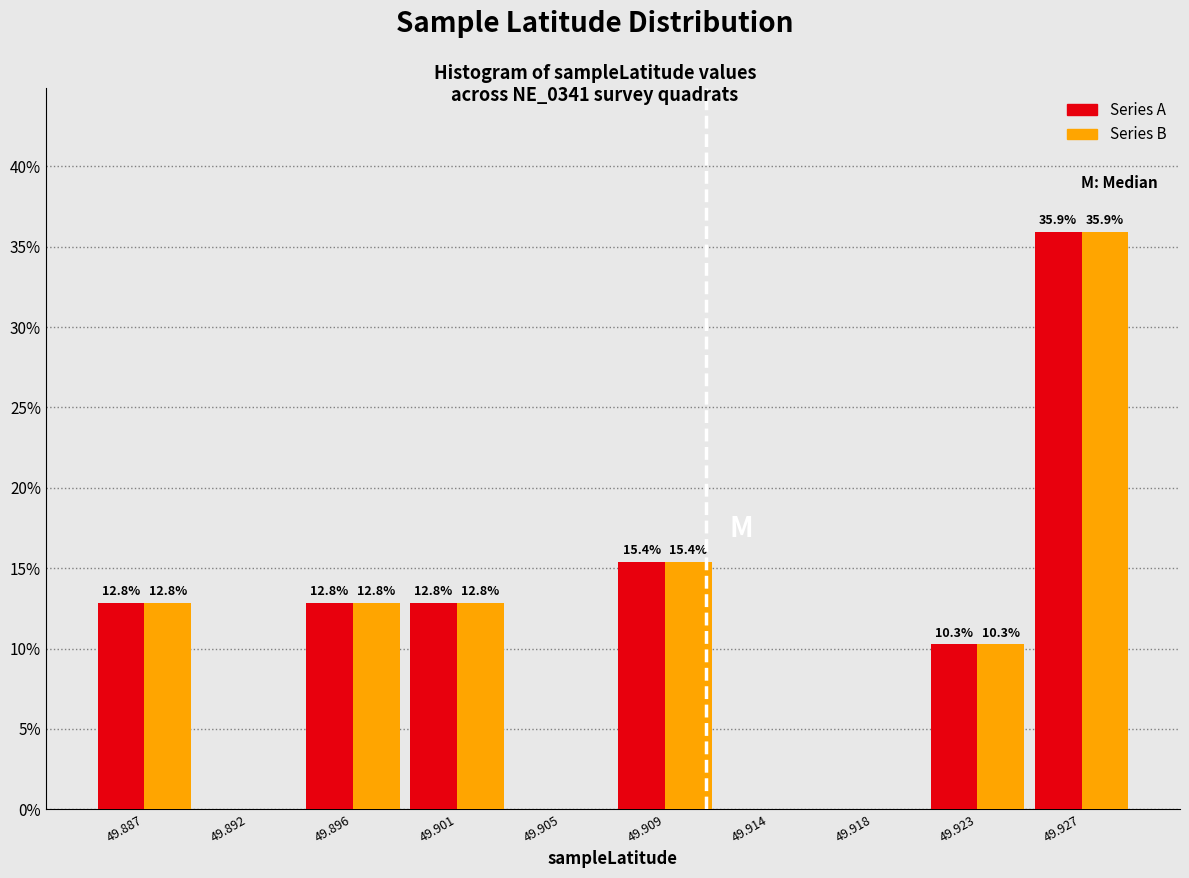

What is the greatest value displayed?

35.9